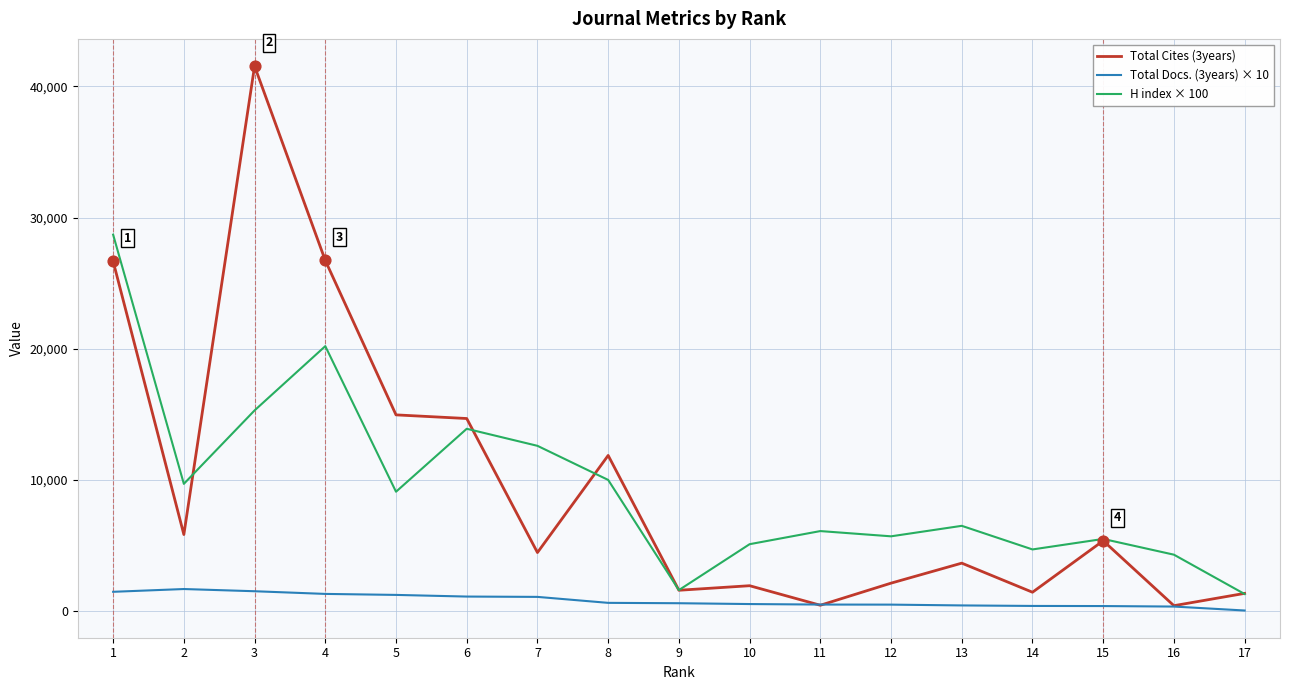

Which series has the widest spread of values?

Total Cites (3years)